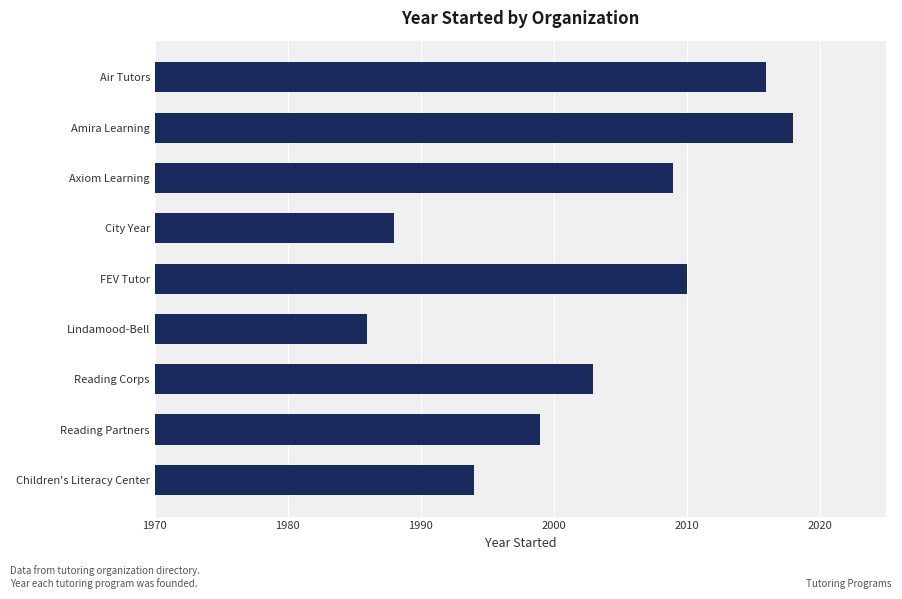

What is the average value?

2003